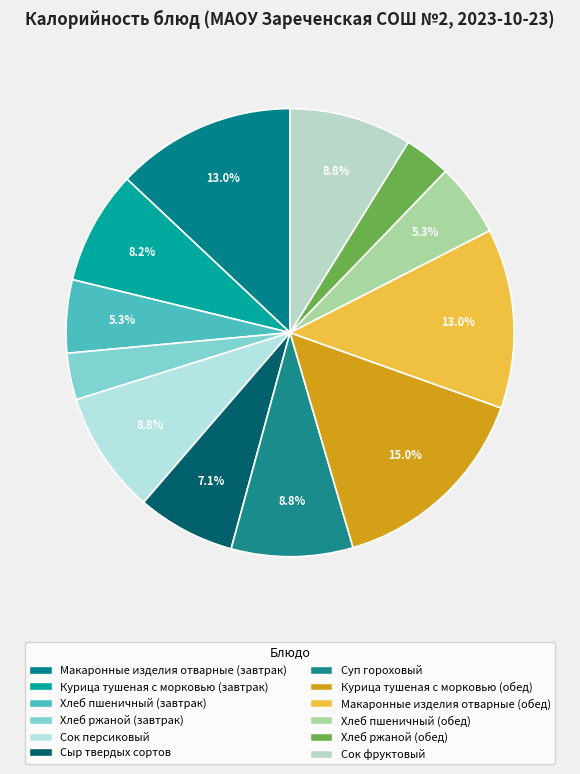

How many slices are in this pie chart?

12